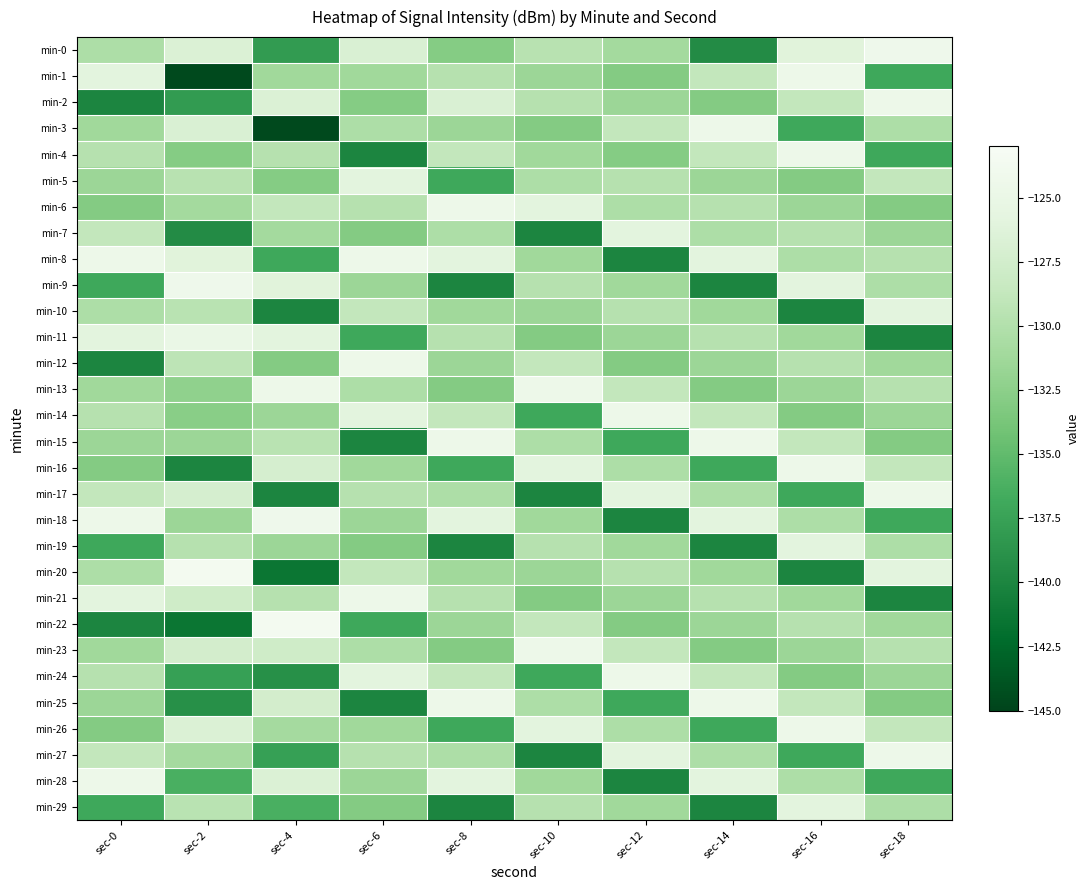

Which has a higher value, sec-12 or sec-16?

sec-16